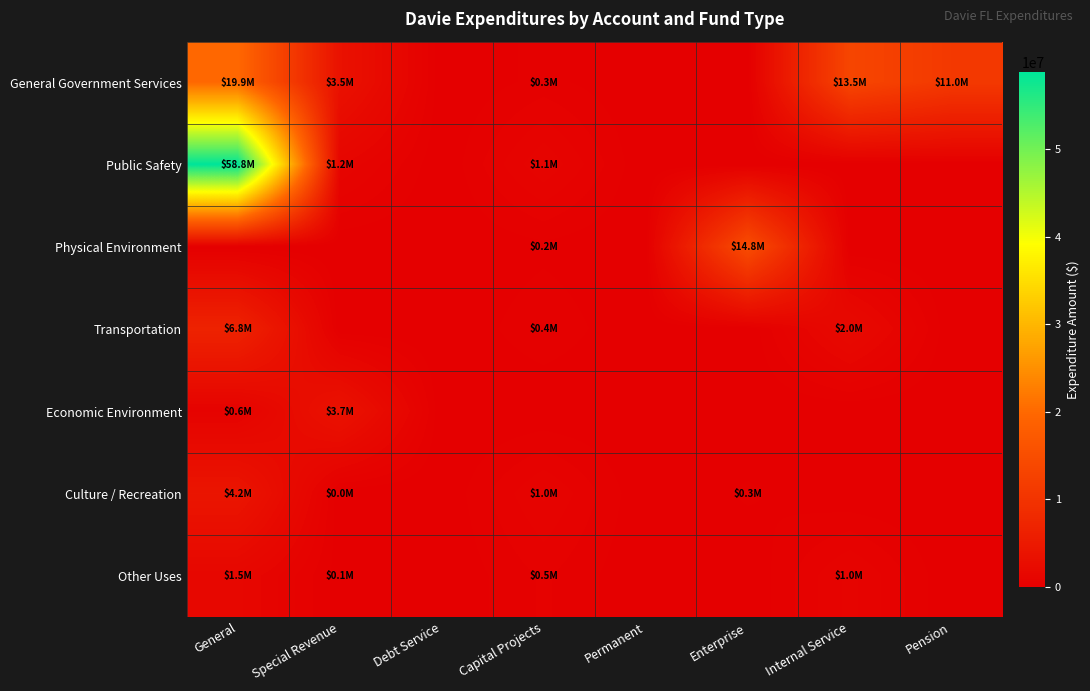

Reading left to right, transcribe all the data shown in this chart.

General Government Services: General=19891295	Special Revenue=3517872	Debt Service=0	Capital Projects=309455	Permanent=0	Enterprise=0	Internal Service=13455441	Pension=11017989
Public Safety: General=58827184	Special Revenue=1163505	Debt Service=0	Capital Projects=1138177	Permanent=0	Enterprise=0	Internal Service=0	Pension=0
Physical Environment: General=0	Special Revenue=0	Debt Service=0	Capital Projects=162408	Permanent=0	Enterprise=14805654	Internal Service=0	Pension=0
Transportation: General=6812650	Special Revenue=0	Debt Service=0	Capital Projects=412521	Permanent=0	Enterprise=0	Internal Service=2007293	Pension=0
Economic Environment: General=649489	Special Revenue=3695078	Debt Service=0	Capital Projects=0	Permanent=0	Enterprise=0	Internal Service=0	Pension=0
Culture / Recreation: General=4154152	Special Revenue=13642	Debt Service=0	Capital Projects=968586	Permanent=0	Enterprise=271483	Internal Service=0	Pension=0
Other Uses: General=1454500	Special Revenue=99813	Debt Service=0	Capital Projects=500000	Permanent=0	Enterprise=0	Internal Service=1000000	Pension=0